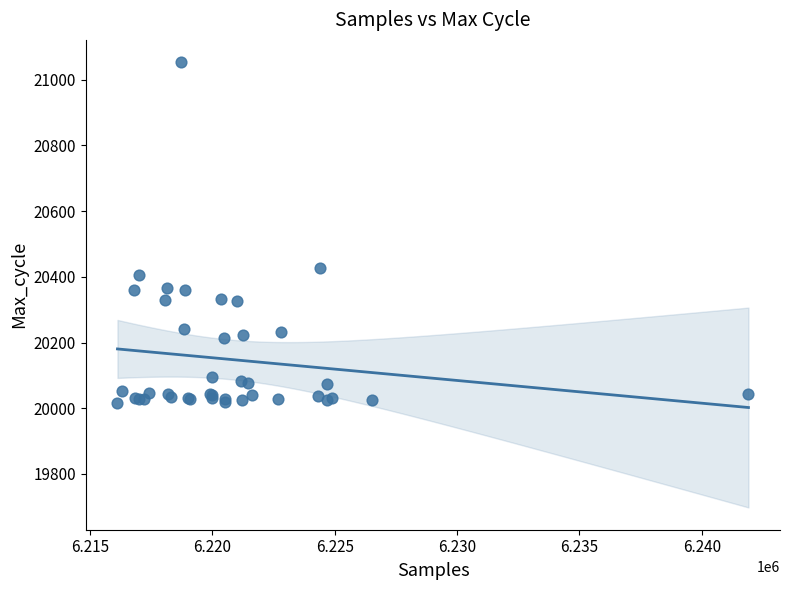

What Y value in the scatter plot is closest to 20535?

20427